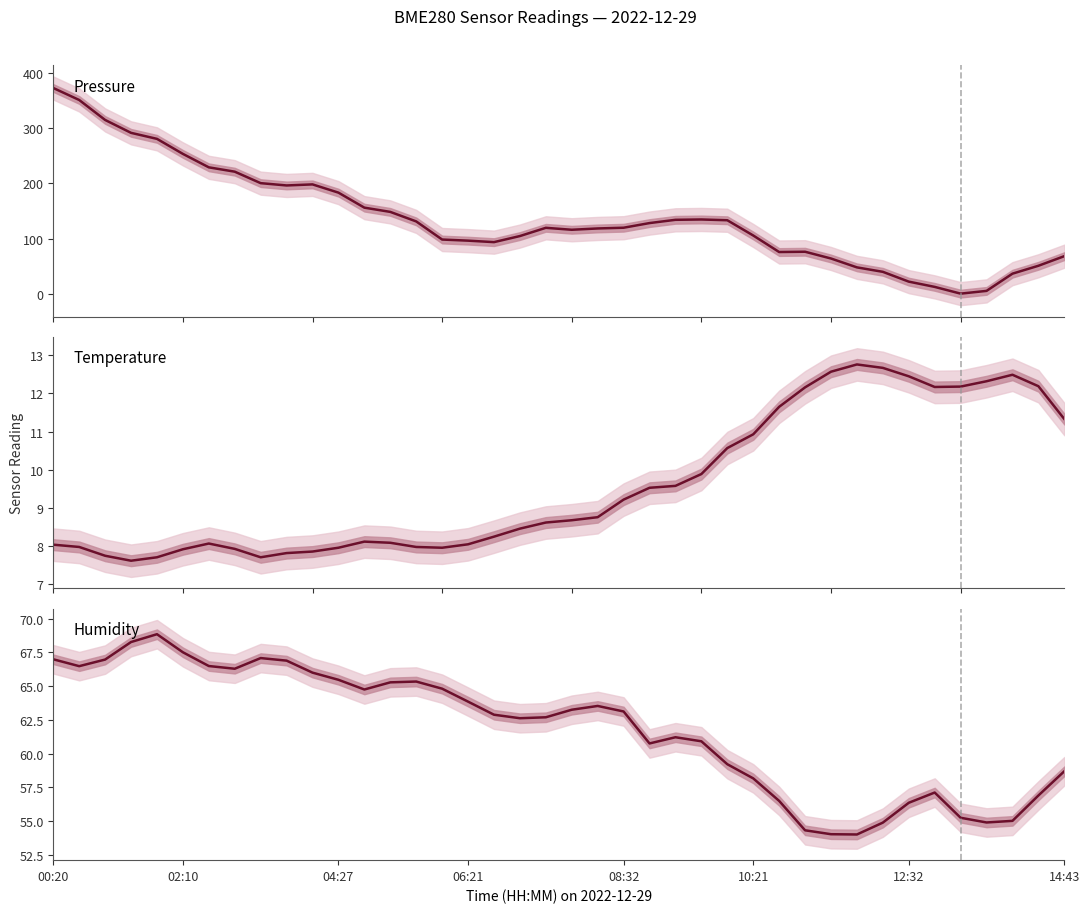

What position from the right is 19?

21